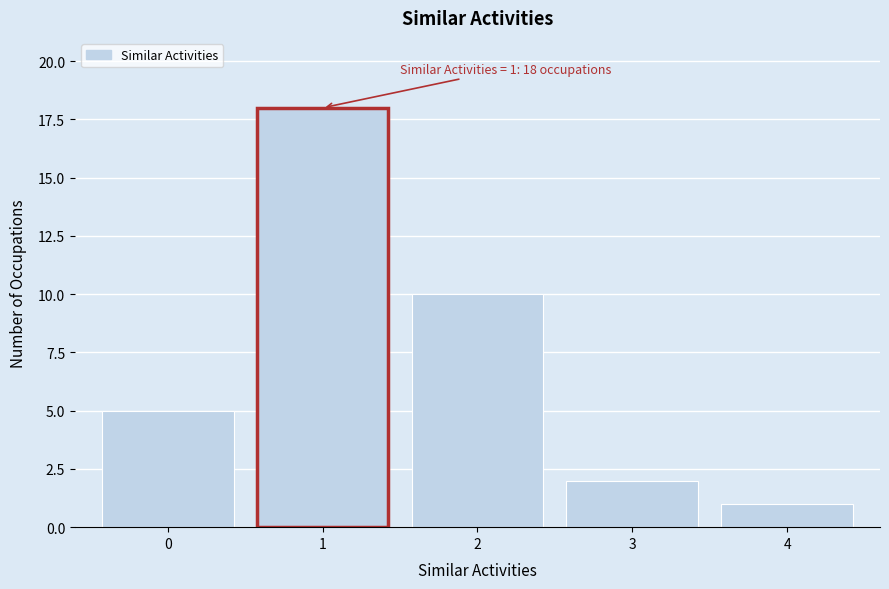

Reading left to right, extract all data points from this chart.

0=5	1=18	2=10	3=2	4=1